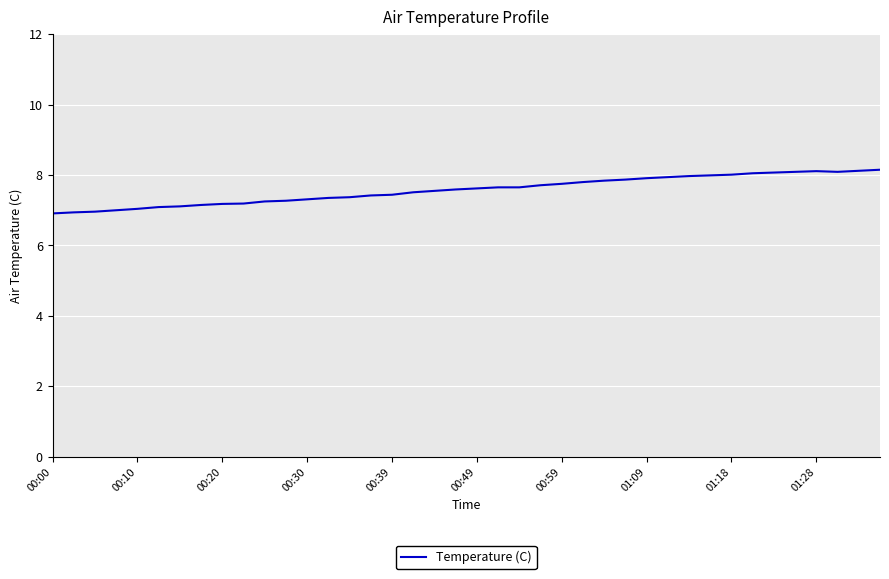

What is the difference between the maximum and minimum values?

1.2